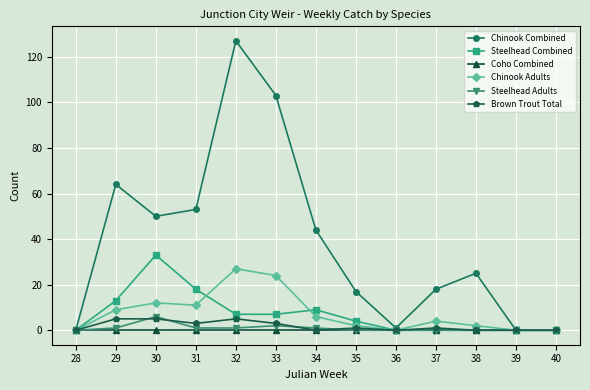

At which category is the sum across all series the highest?

32